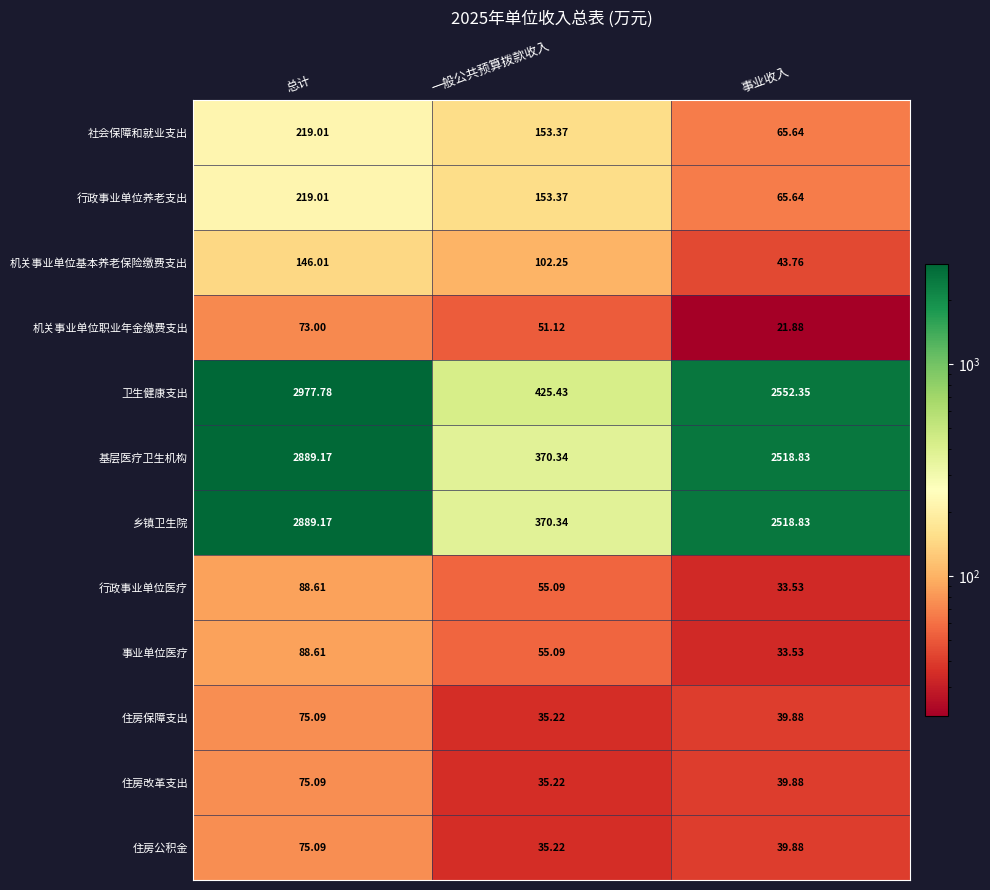

Where is 机关事业单位基本养老保险缴费支出 nearest to the value 94?

一般公共预算拨款收入